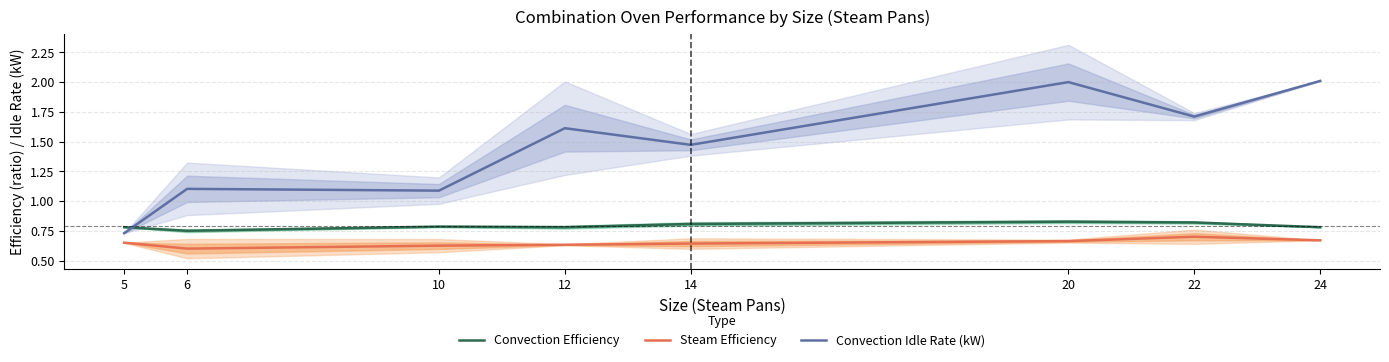

True or false: Steam Efficiency and Convection Efficiency intersect in this chart.

False